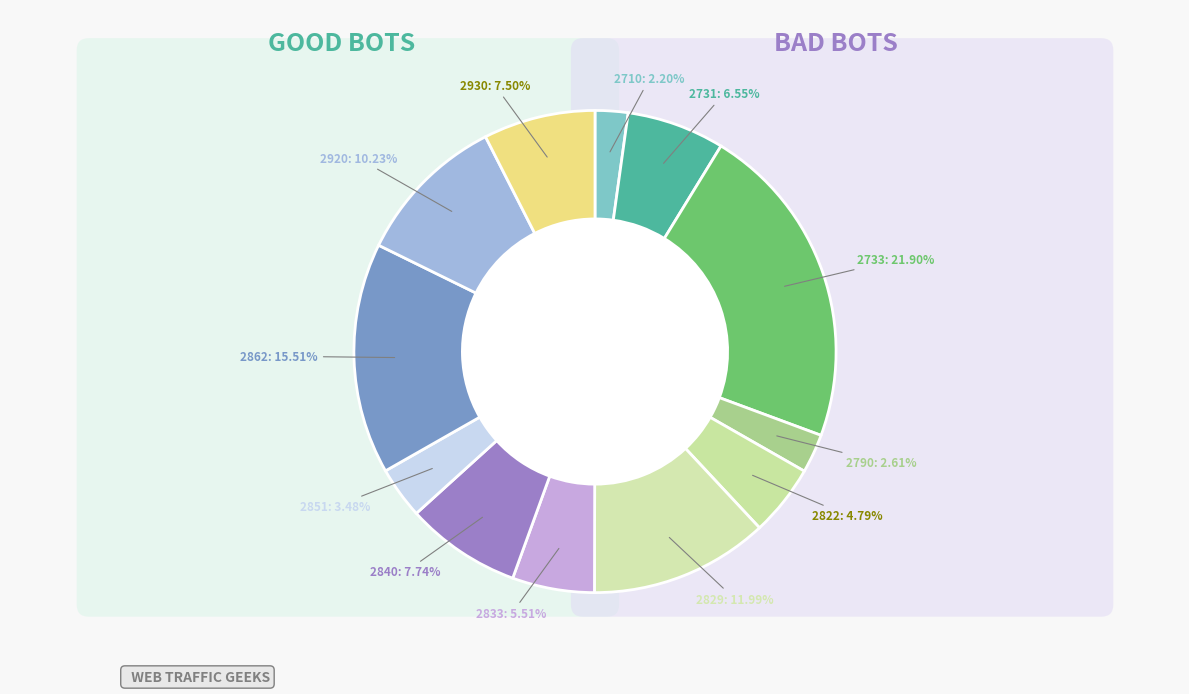

How much of the chart is everything except 2829?

88.0%